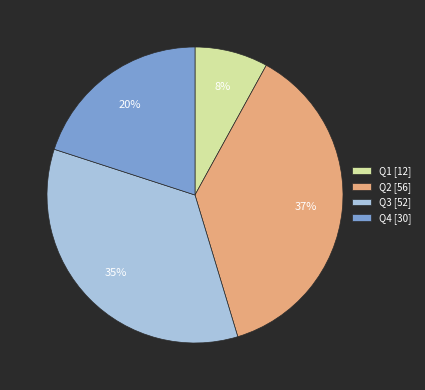

Which slice is the smallest?

Q1